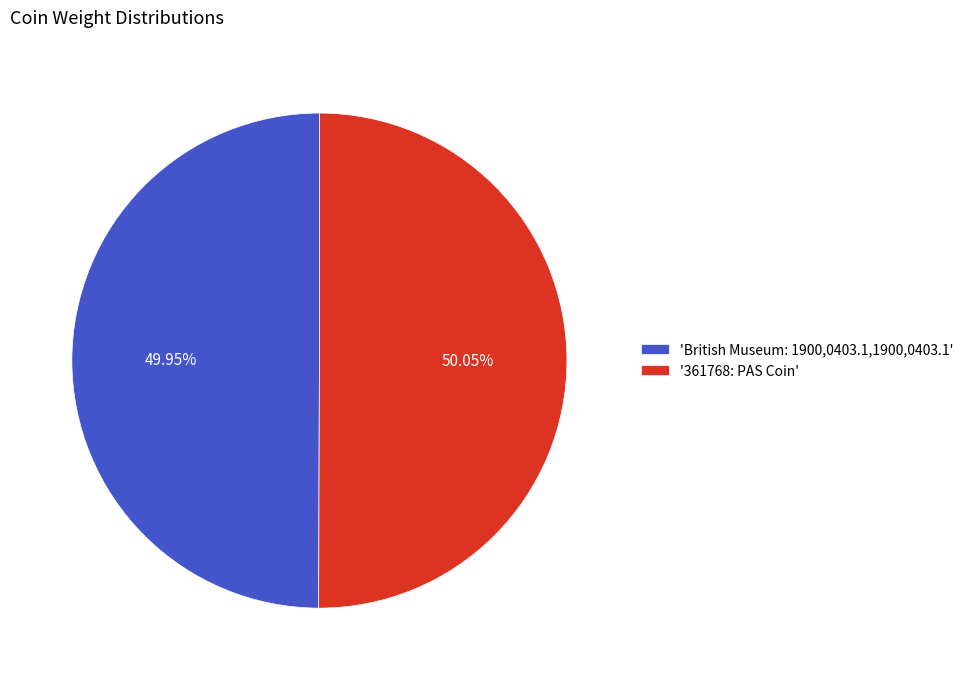

Approximately how many times larger is the value at 'British Museum: 1900,0403.1,1900,0403.1' compared to '361768: PAS Coin'?

1.0